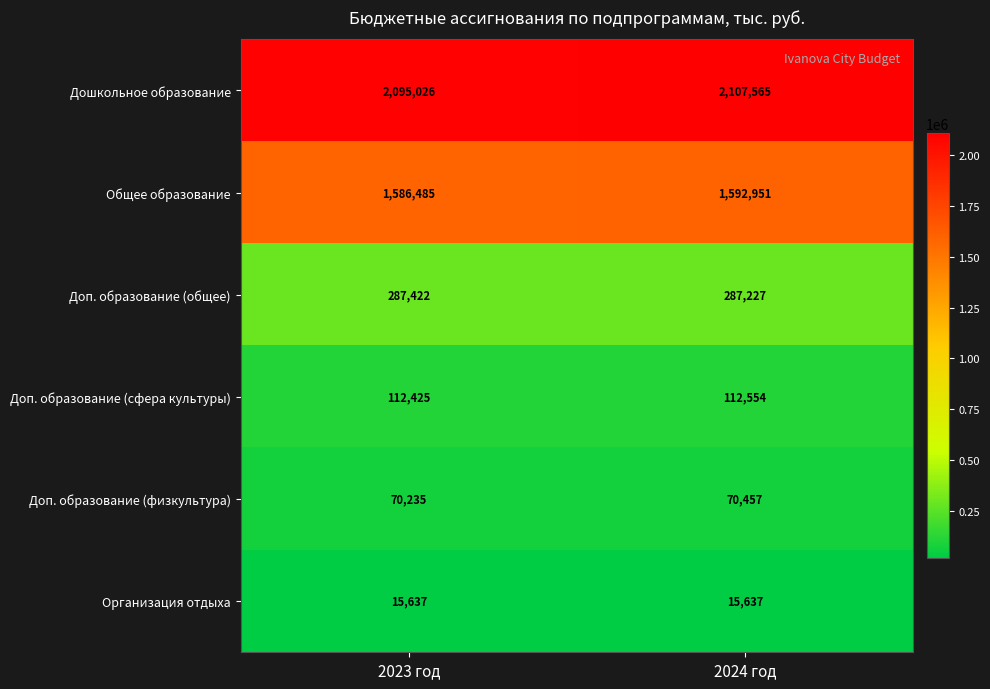

What is the difference between the maximum and minimum values in the Общее образование series?

6466